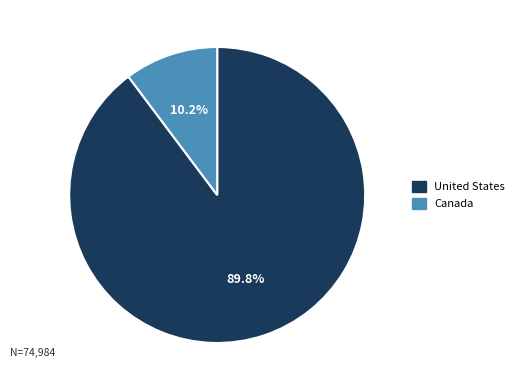

Do Canada and United States together represent more than half of the pie?

Yes